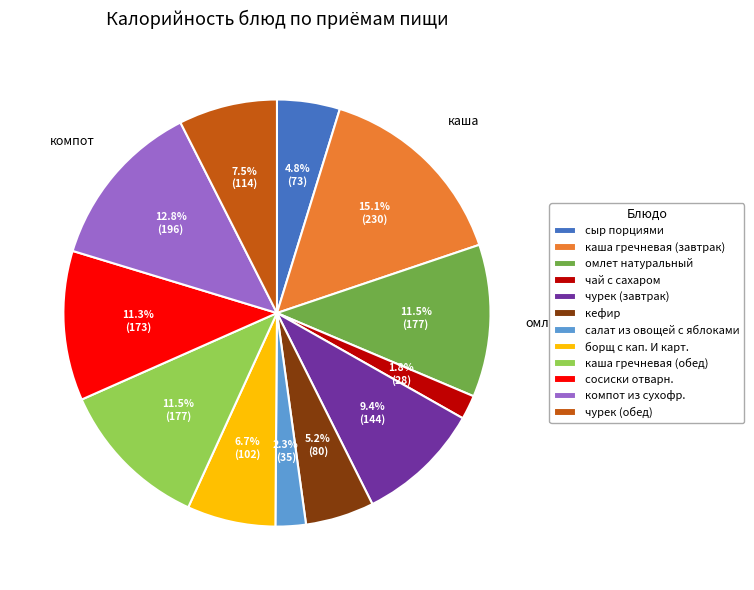

Count the number of slices in the pie.

12